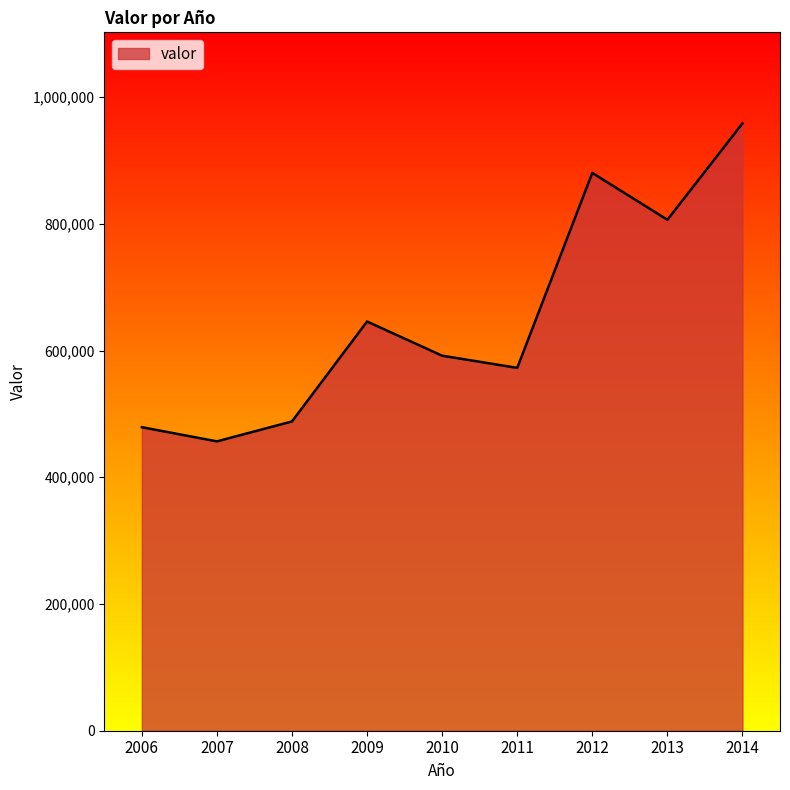

Is it true that the value at 2013 is 806468?

True